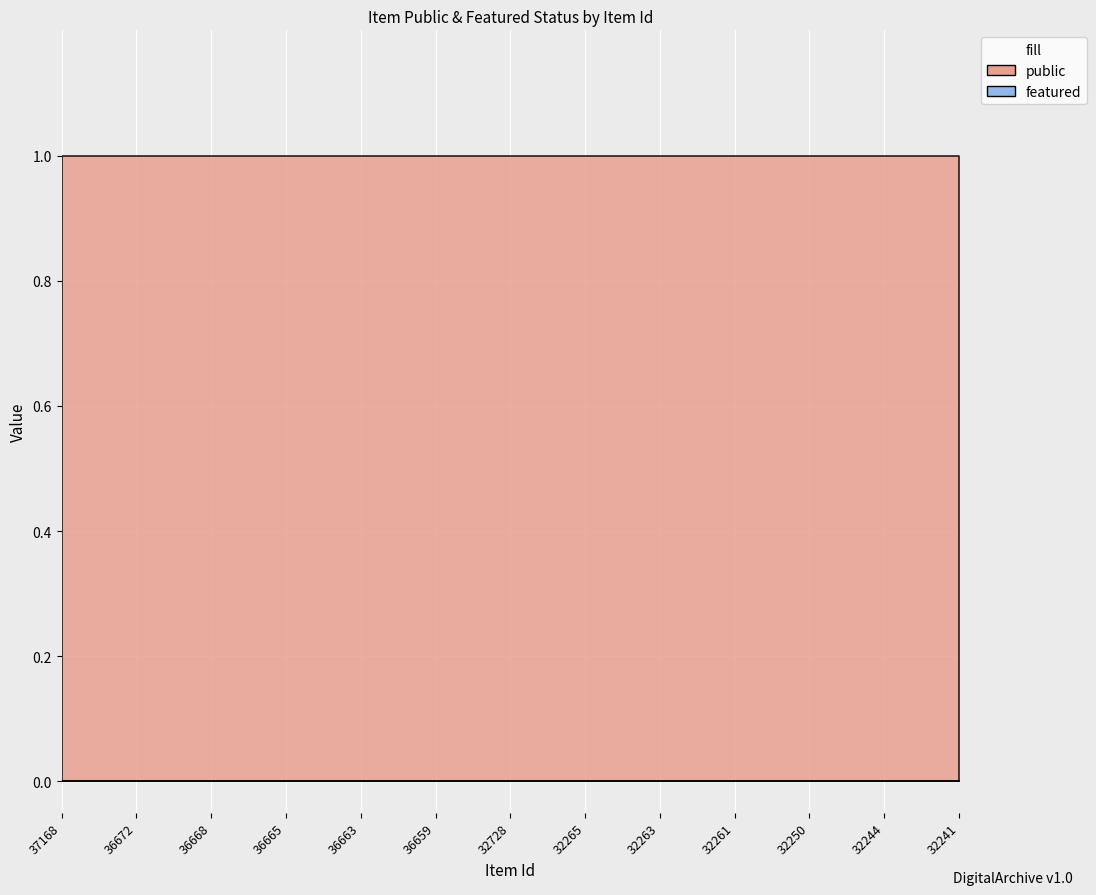

The value of featured at 32261 is 0. True or false?

True